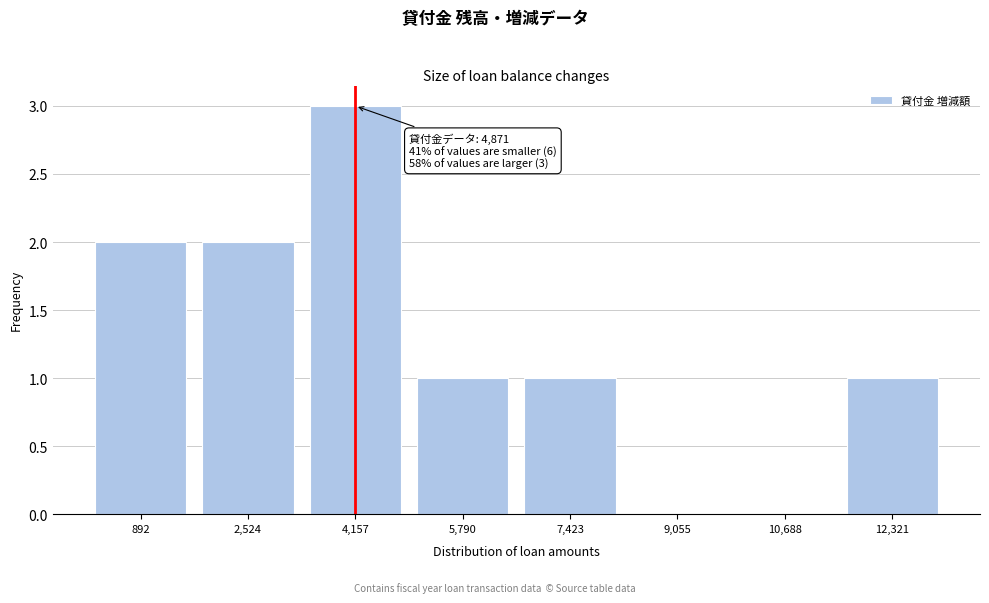

Reading left to right, extract all data points from this chart.

892=2	2,524=2	4,157=3	5,790=1	7,423=1	9,055=0	10,688=0	12,321=1